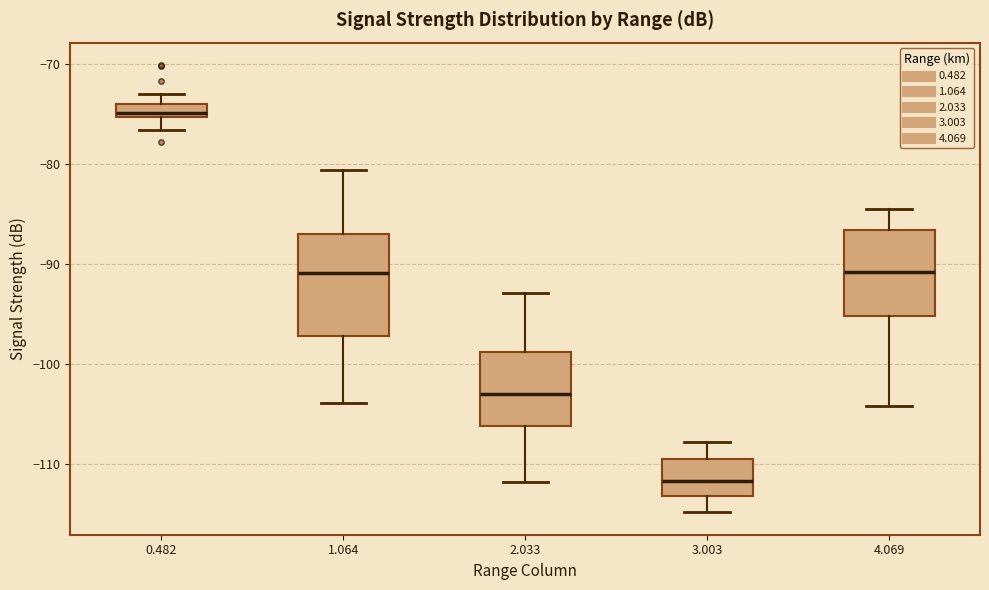

Comparing the boxes themselves (not the whiskers), which one is the tallest?

1.064